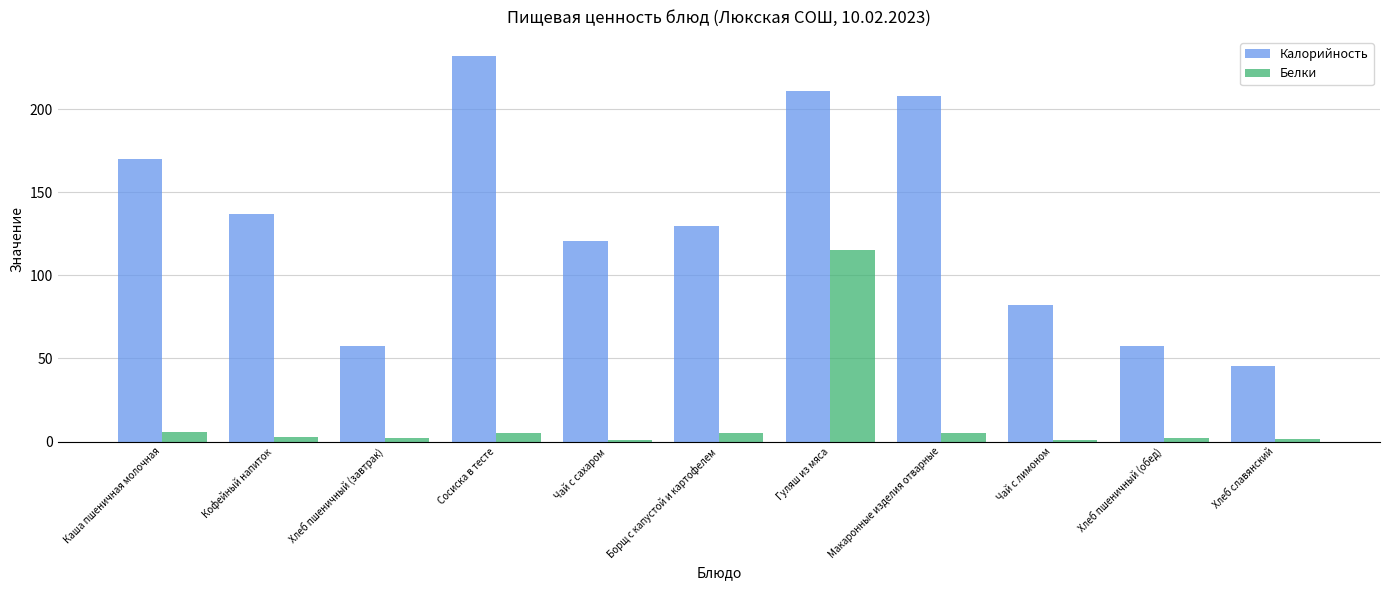

Which series has the widest spread of values?

Калорийность